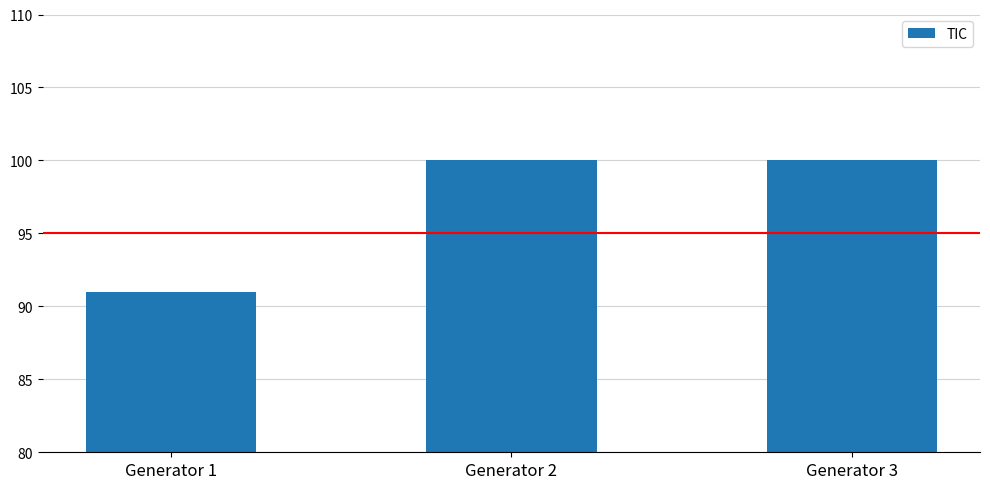

At which label is the value closest to 95?

Generator 1